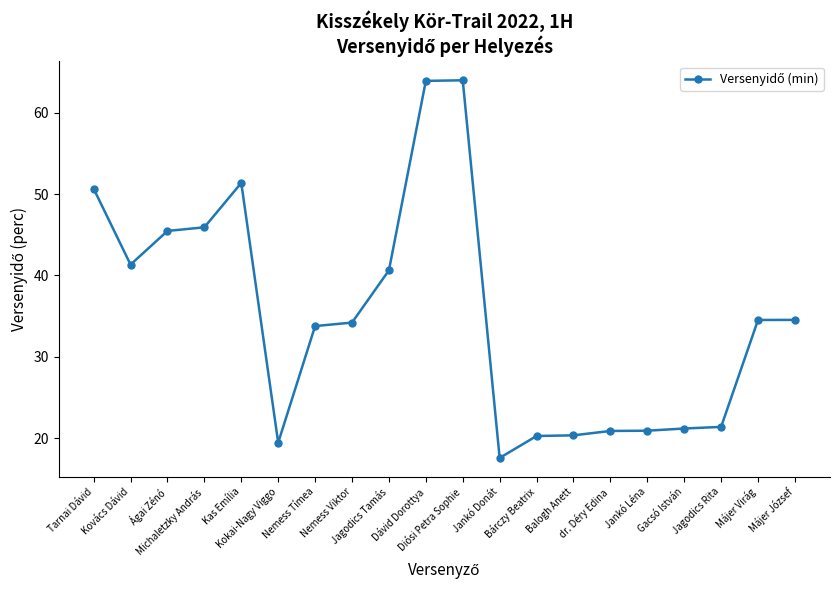

How many series are shown in this chart?

1